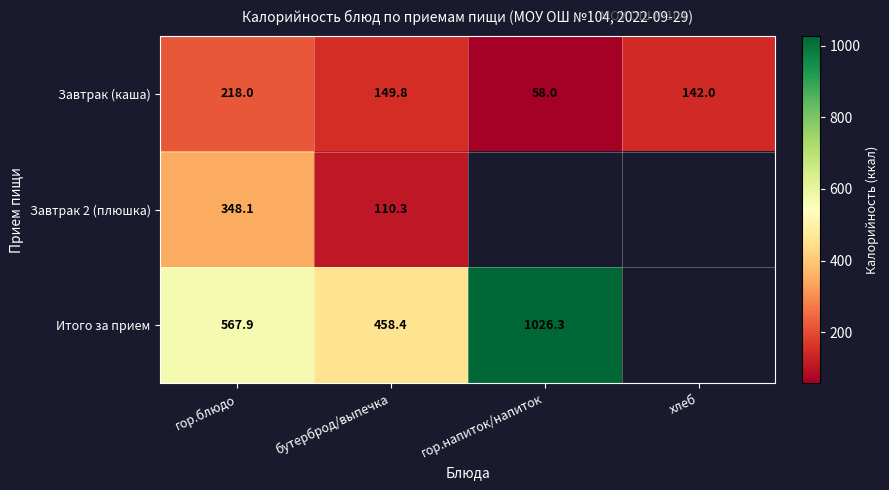

Is it true that Завтрак 2 (плюшка) equals 348.1 at гор.блюдо?

True